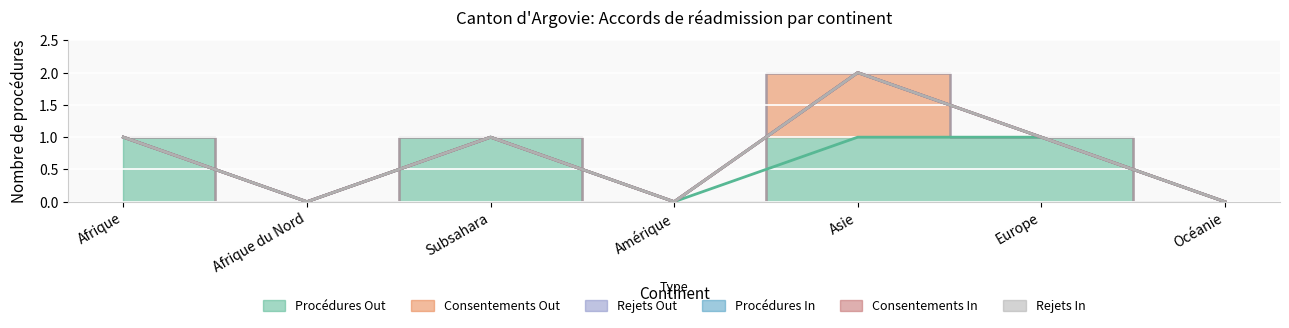

At which label is Consentements In closest to 0?

Afrique